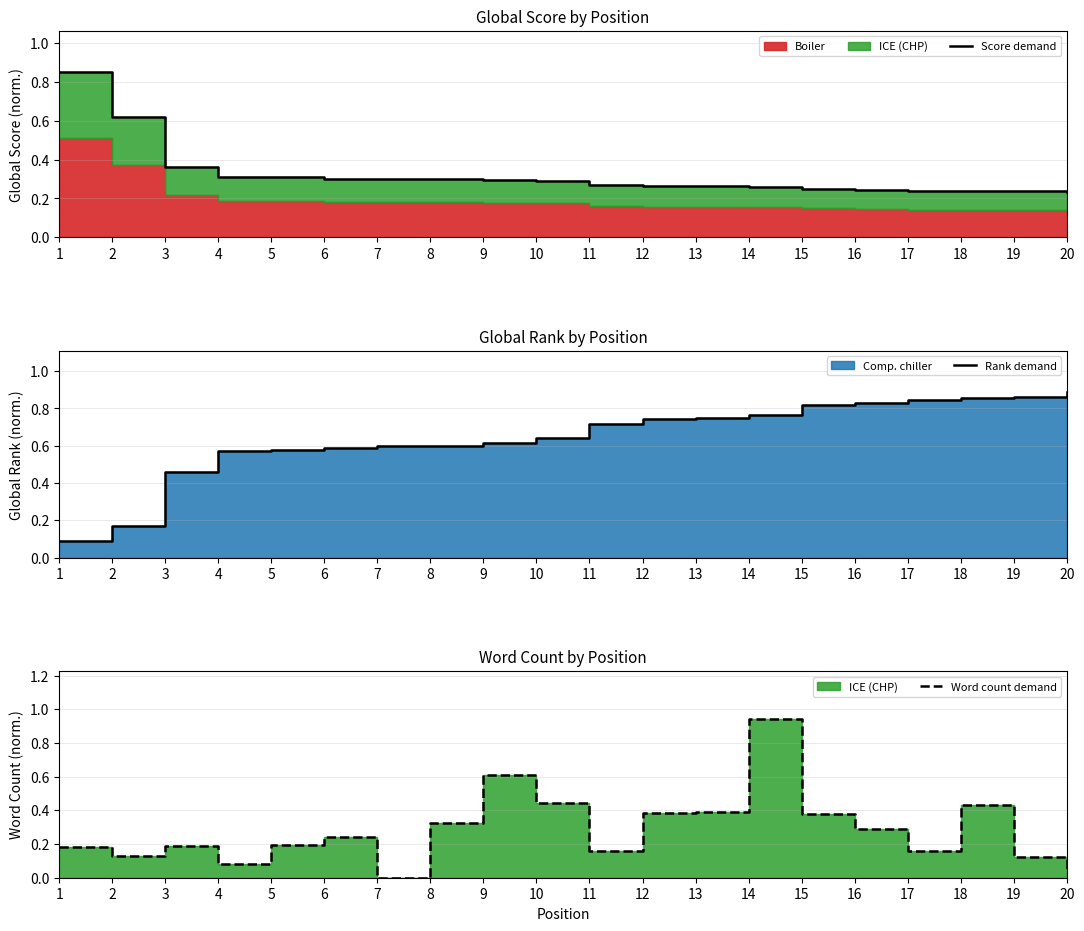

What is the difference between the second highest and second lowest values in the Rank demand series?

0.7